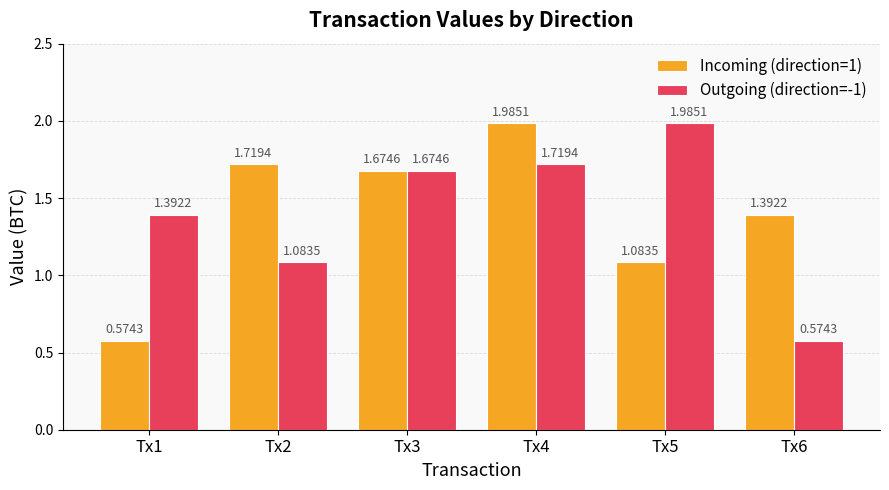

What is the total value across all series at Tx4?

3.7